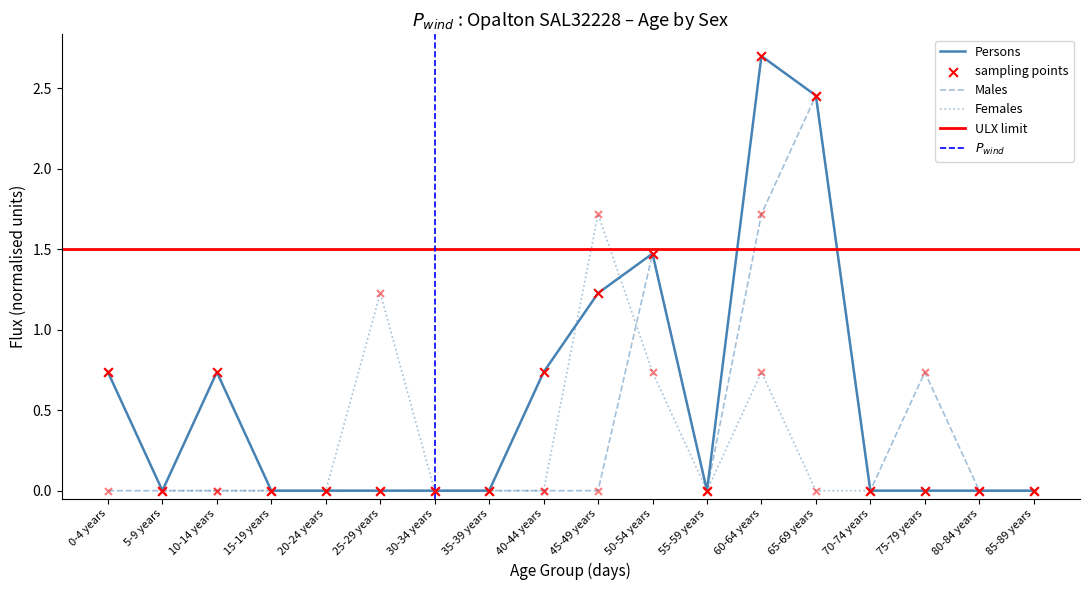

Is the value of Persons at 85-89 years greater than the value of Males at 85-89 years?

No